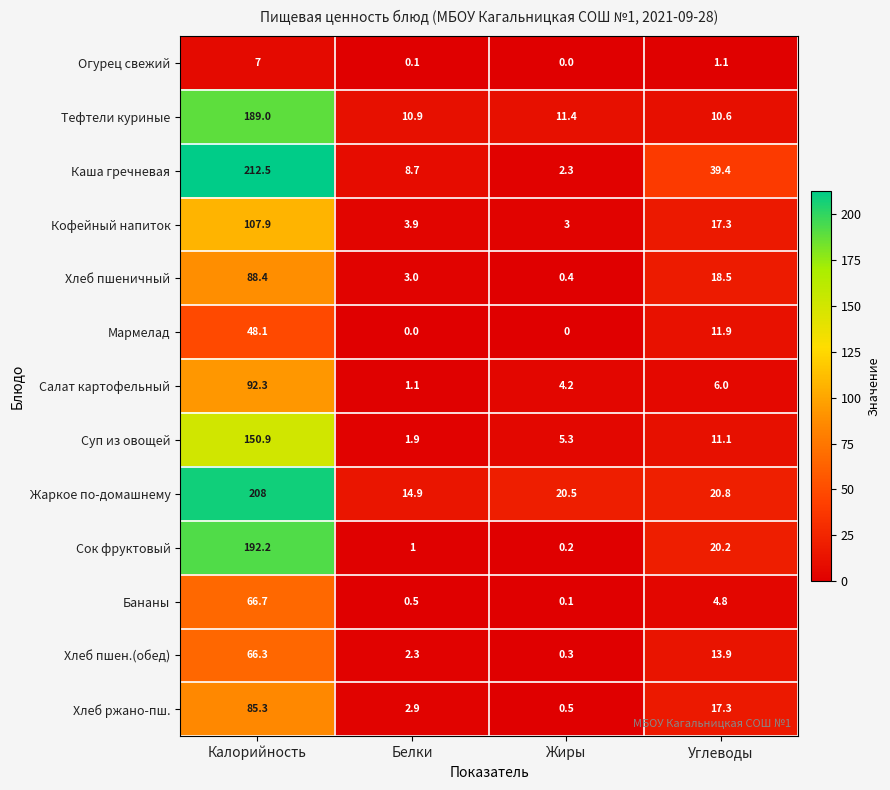

True or false: Кофейный напиток has a value of 107.9 at Калорийность.

True